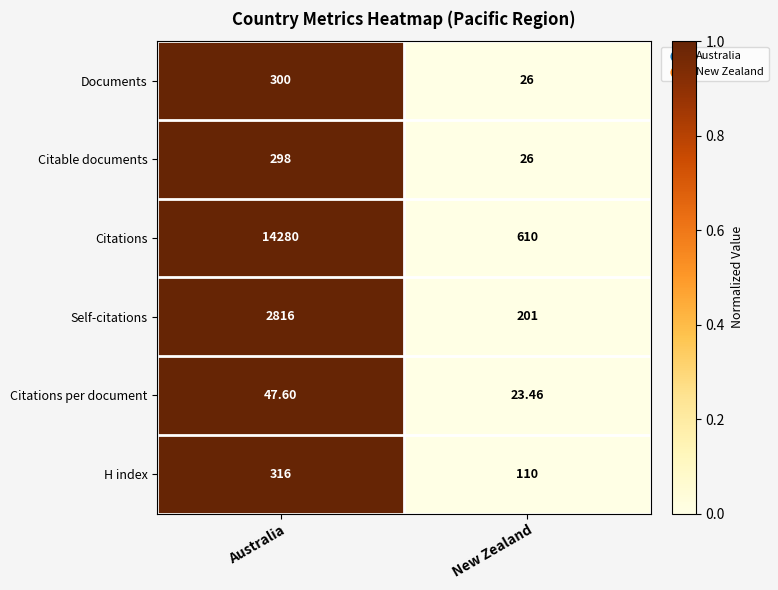

Between Australia and New Zealand, which series saw the biggest shift?

Citations